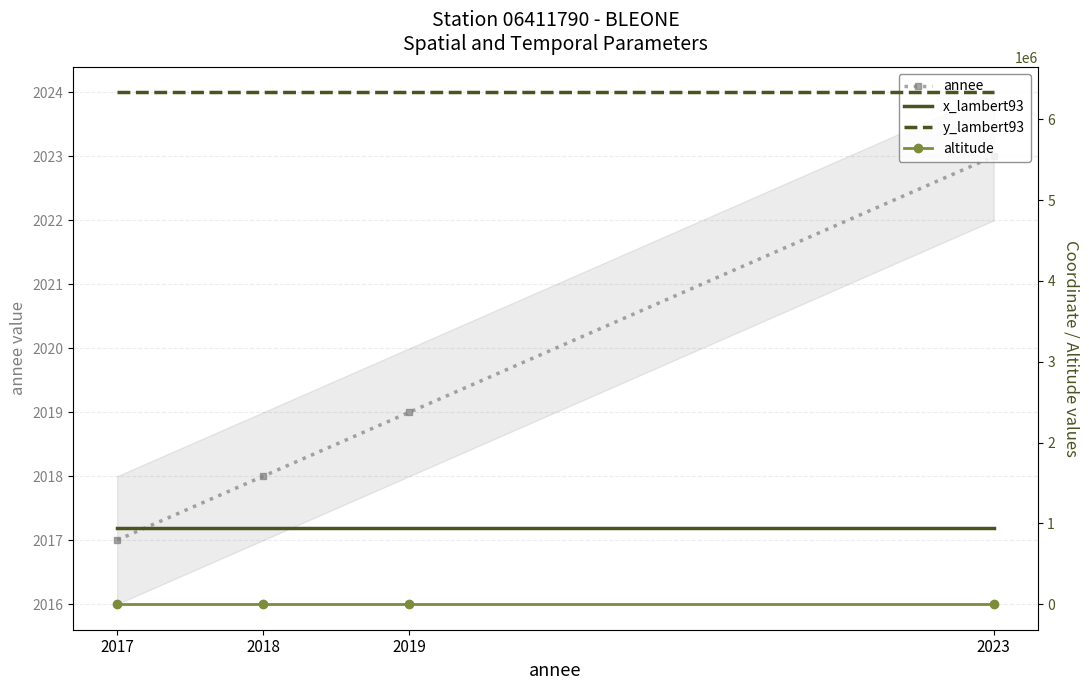

Which category has the highest value in the annee series?

2023